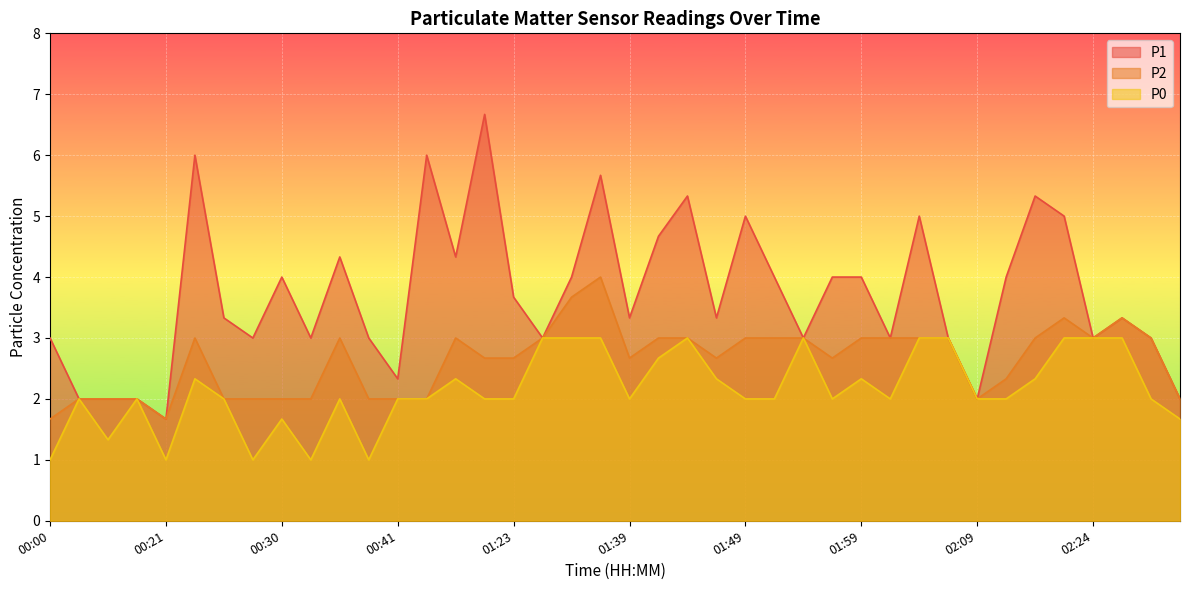

Reading left to right, extract all data points from this chart.

P1: 00:00=3.0	00:11=2.0	00:13=2.0	00:16=2.0	00:21=1.7	00:23=6.0	00:26=3.3	00:28=3.0	00:30=4.0	00:33=3.0	00:35=4.3	00:38=3.0	00:41=2.3	00:54=6.0	01:02=4.3	01:18=6.7	01:23=3.7	01:29=3.0	01:34=4.0	01:36=5.7	01:39=3.3	01:42=4.7	01:44=5.3	01:47=3.3	01:49=5.0	01:51=4.0	01:54=3.0	01:56=4.0	01:59=4.0	02:01=3.0	02:04=5.0	02:06=3.0	02:09=2.0	02:14=4.0	02:17=5.3	02:22=5.0	02:24=3.0	02:27=3.3	02:29=3.0	02:32=2.0
P2: 00:00=1.7	00:11=2.0	00:13=2.0	00:16=2.0	00:21=1.7	00:23=3.0	00:26=2.0	00:28=2.0	00:30=2.0	00:33=2.0	00:35=3.0	00:38=2.0	00:41=2.0	00:54=2.0	01:02=3.0	01:18=2.7	01:23=2.7	01:29=3.0	01:34=3.7	01:36=4.0	01:39=2.7	01:42=3.0	01:44=3.0	01:47=2.7	01:49=3.0	01:51=3.0	01:54=3.0	01:56=2.7	01:59=3.0	02:01=3.0	02:04=3.0	02:06=3.0	02:09=2.0	02:14=2.3	02:17=3.0	02:22=3.3	02:24=3.0	02:27=3.3	02:29=3.0	02:32=2.0
P0: 00:00=1.0	00:11=2.0	00:13=1.3	00:16=2.0	00:21=1.0	00:23=2.3	00:26=2.0	00:28=1.0	00:30=1.7	00:33=1.0	00:35=2.0	00:38=1.0	00:41=2.0	00:54=2.0	01:02=2.3	01:18=2.0	01:23=2.0	01:29=3.0	01:34=3.0	01:36=3.0	01:39=2.0	01:42=2.7	01:44=3.0	01:47=2.3	01:49=2.0	01:51=2.0	01:54=3.0	01:56=2.0	01:59=2.3	02:01=2.0	02:04=3.0	02:06=3.0	02:09=2.0	02:14=2.0	02:17=2.3	02:22=3.0	02:24=3.0	02:27=3.0	02:29=2.0	02:32=1.7